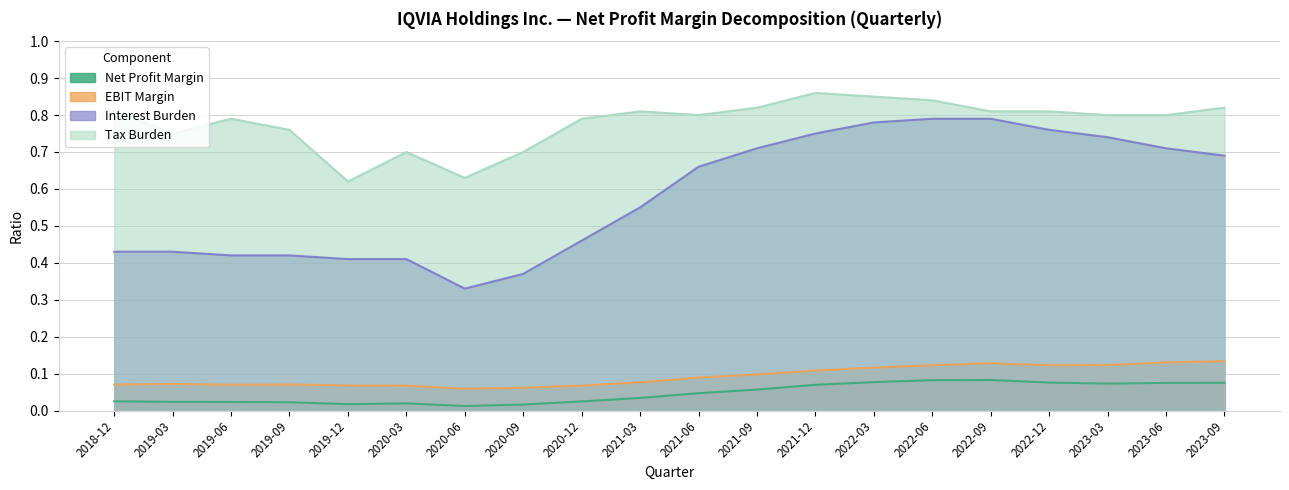

True or false: Interest Burden and Net Profit Margin cross at least once.

False